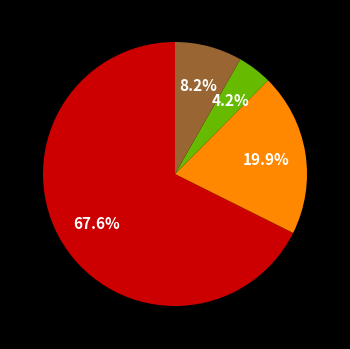

Is there a majority slice in this chart?

Yes